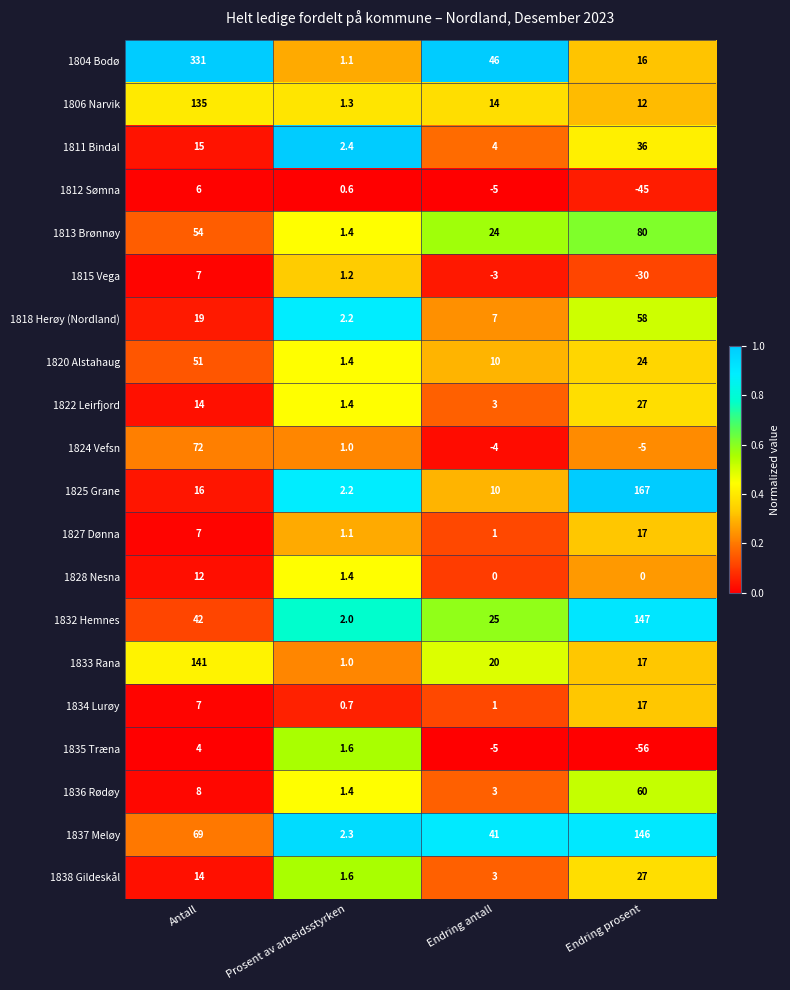

True or false: 1836 Rødøy has a value of 1.4 at Prosent av arbeidsstyrken.

True